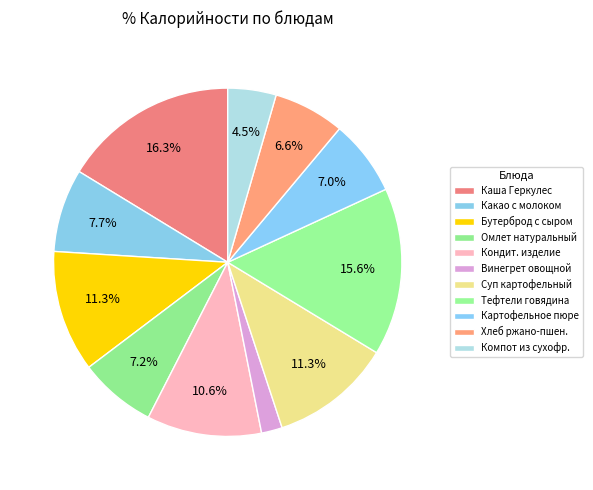

How many segments does this pie chart have?

11